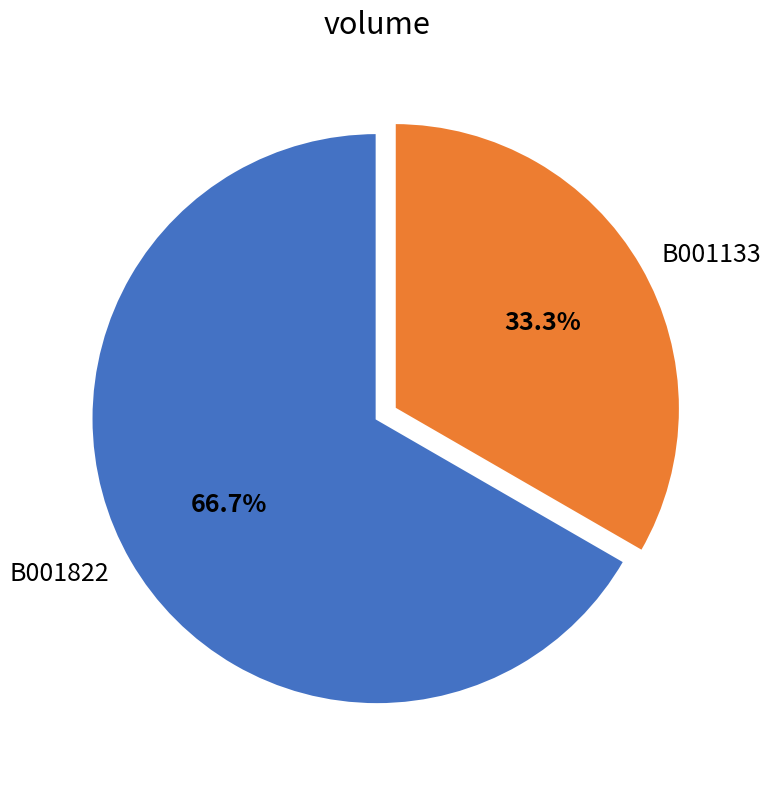

To the nearest percent, what is the average slice percentage?

50%